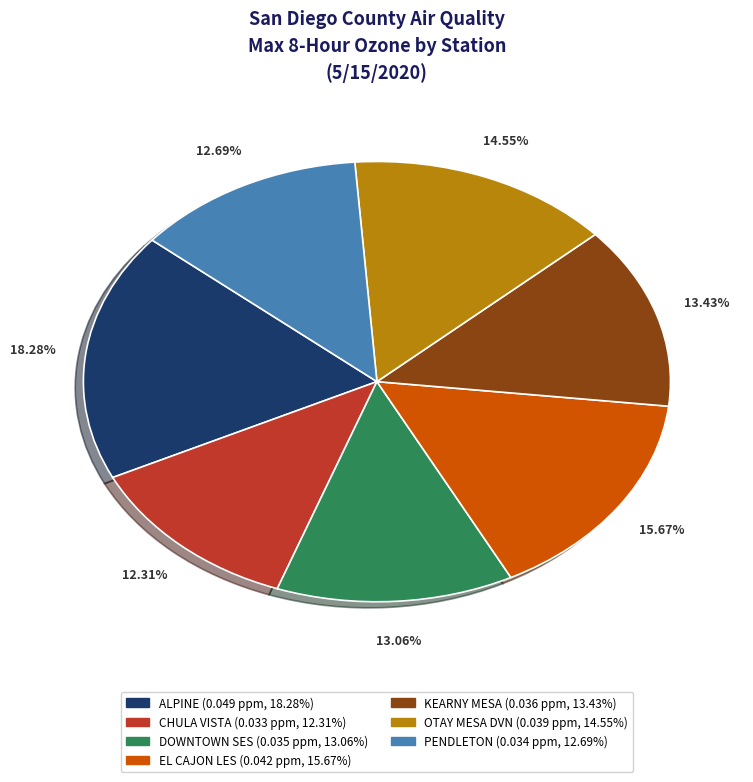

Which slice is the largest?

ALPINE